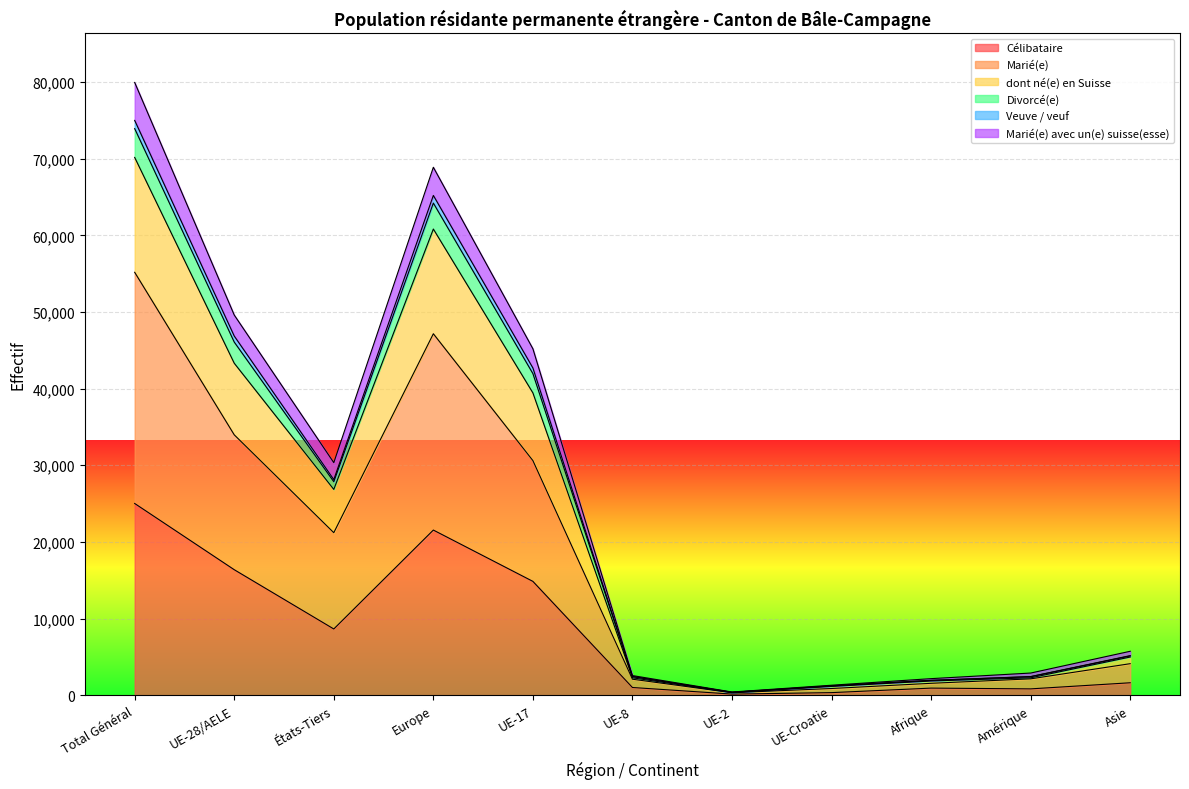

What is the label of the 4th point from the right?

UE-Croatie